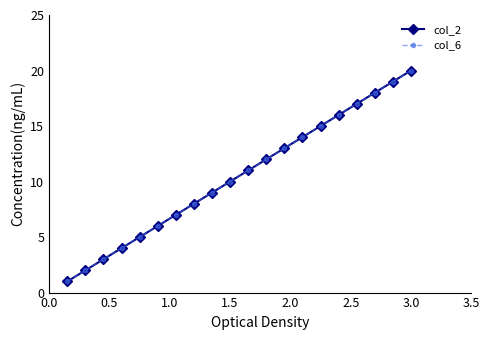

True or false: col_6 has more than 0 points higher than both neighbors.

False